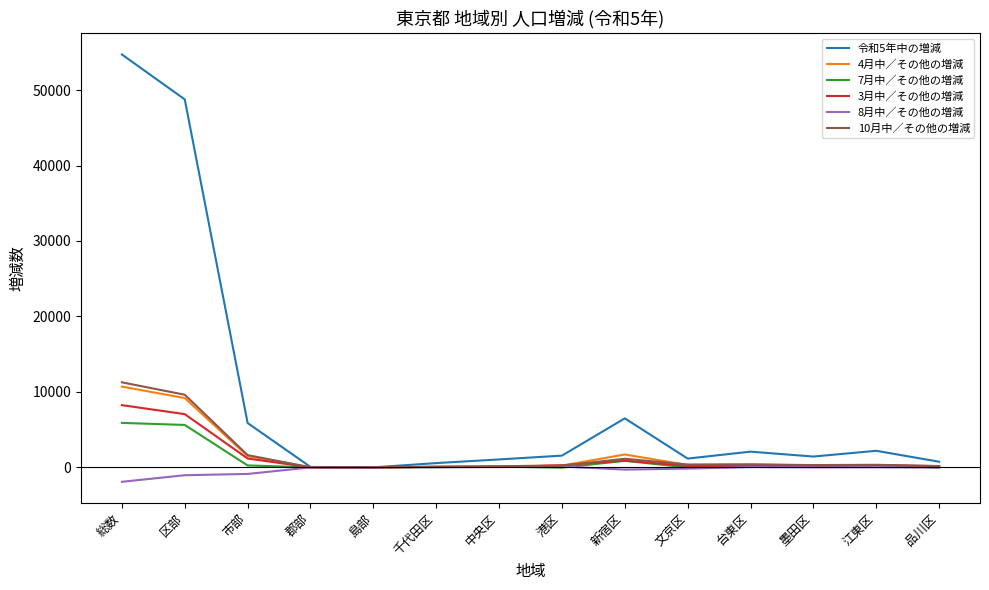

What is the sum of all 10月中／その他の増減 values?

25696